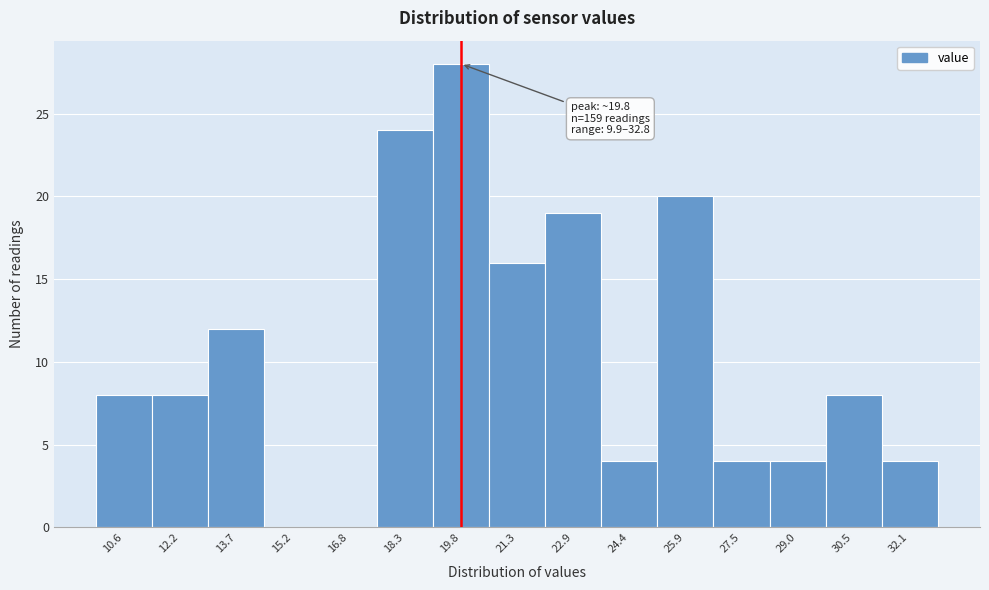

Which range on the x-axis has the tallest bar?

19.0 to 20.6